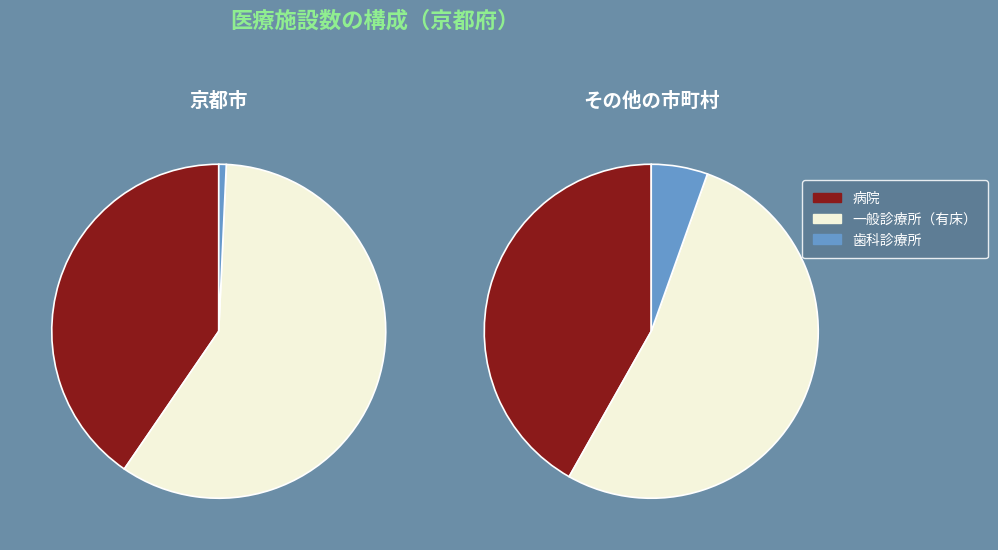

Rank the series by their maximum value, from highest to lowest.

一般診療所（有床）, 病院, 歯科診療所